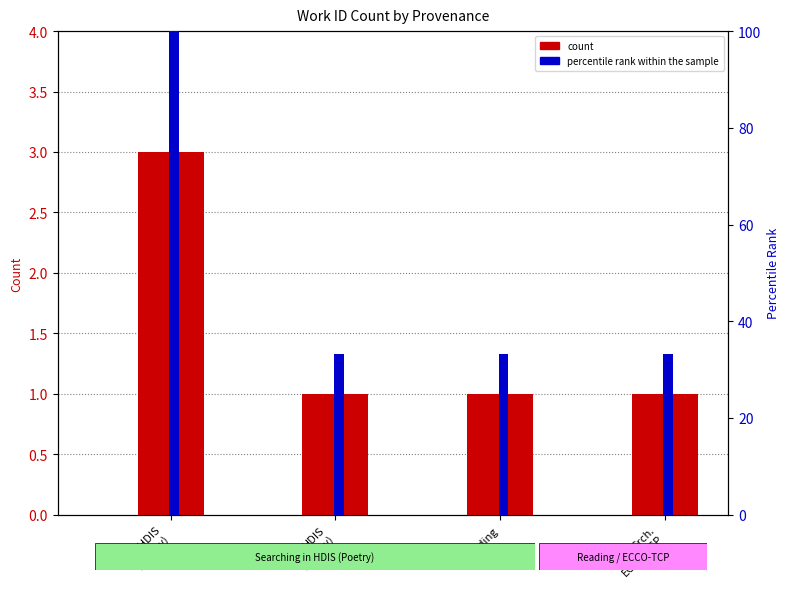

Reading left to right, list all the values displayed in this chart.

count: 3.0	1.0	1.0	1.0
percentile rank within the sample: 100.0	33.3	33.3	33.3